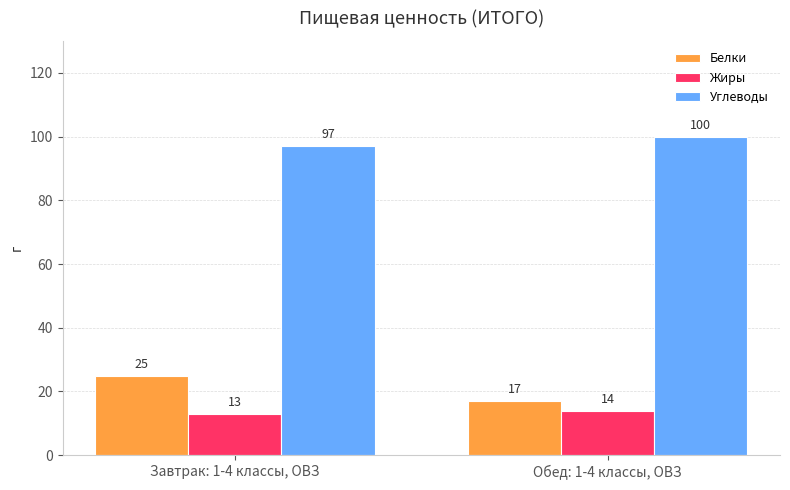

Which category has the lowest value in the Белки series?

Обед: 1-4 классы, ОВЗ